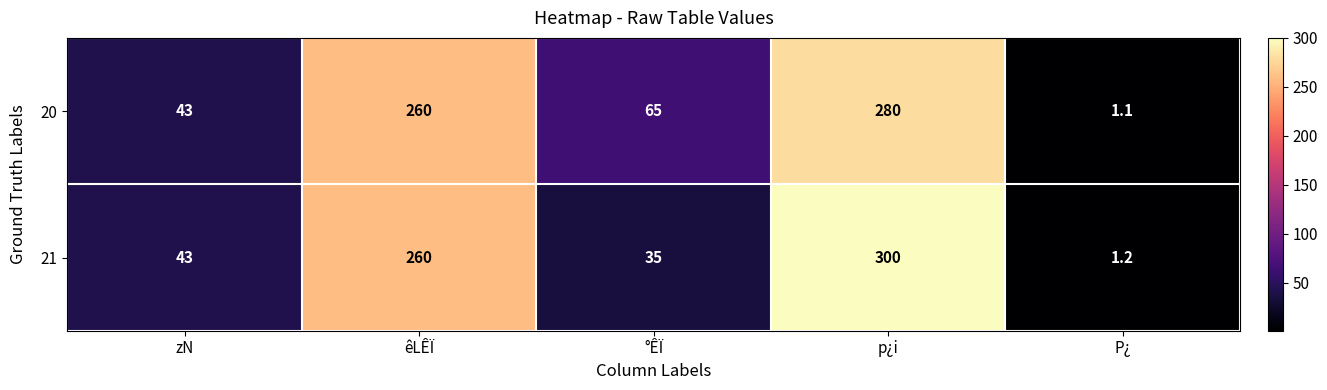

What is the difference between the second highest and second lowest values in the 21 series?

225.0